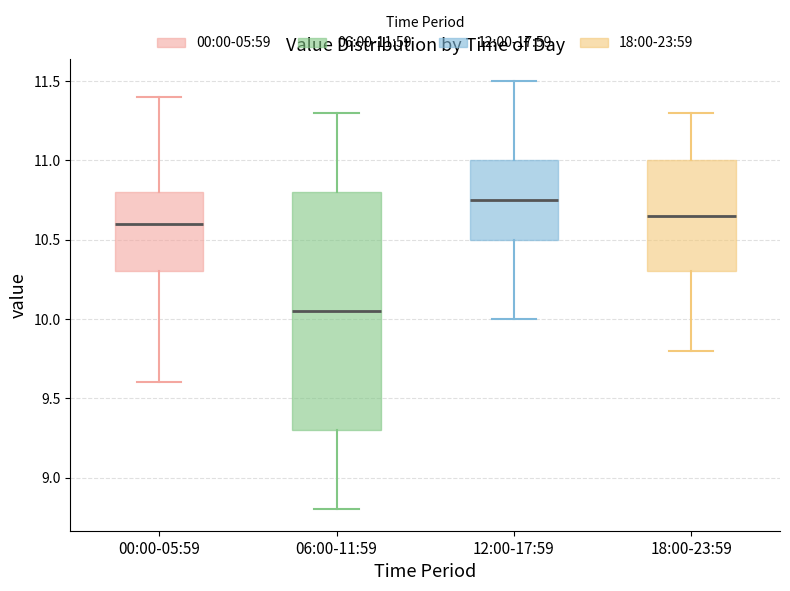

Reading left to right, read every box against the y-axis: the position of its median line, the range the box covers, and the ends of its whiskers. The values are not printed on the chart, so give them approximately, as read against the axis.

00:00-05:59: median 10.60, box 10.30 to 10.80, whiskers 9.60 to 11.40
06:00-11:59: median 10.05, box 9.30 to 10.80, whiskers 8.80 to 11.30
12:00-17:59: median 10.75, box 10.50 to 11.00, whiskers 10.00 to 11.50
18:00-23:59: median 10.65, box 10.30 to 11.00, whiskers 9.80 to 11.30